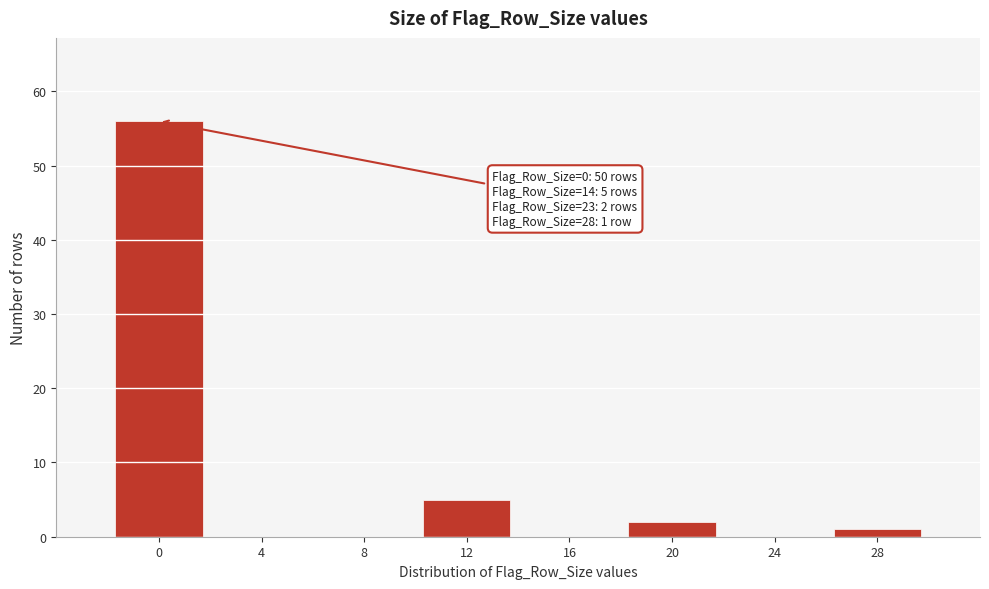

Reading left to right, transcribe all the data shown in this chart.

0=56	4=0	8=0	12=5	16=0	20=2	24=0	28=1